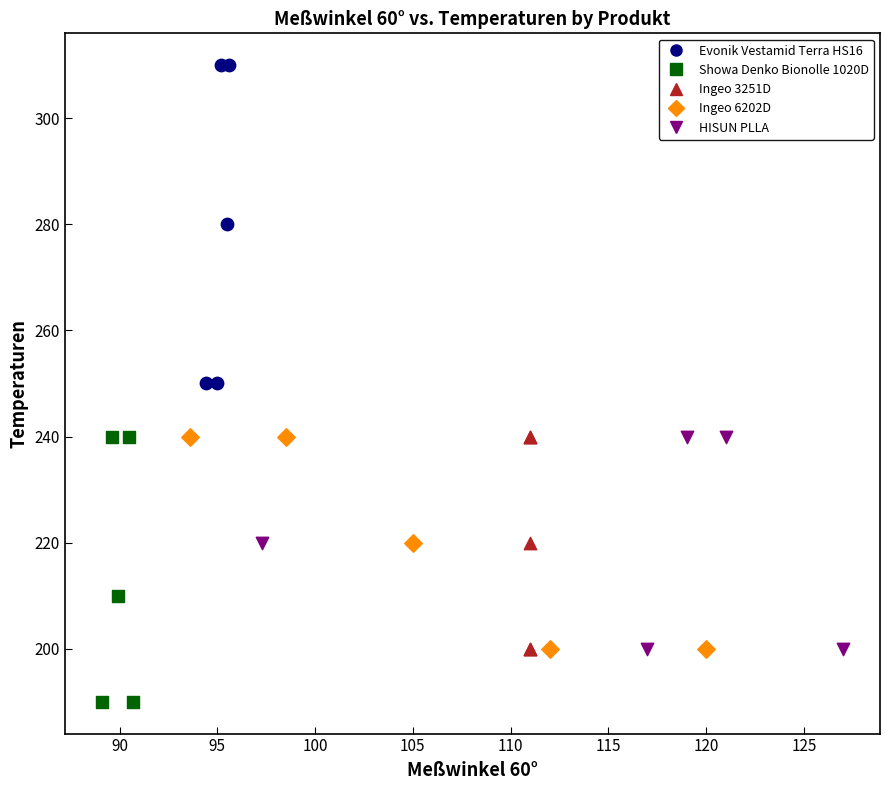

Which series has the largest Y range (max minus min)?

Evonik Vestamid Terra HS16